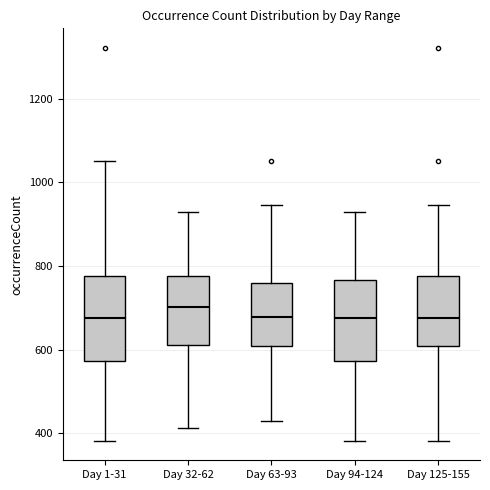

Where is the upper edge of the box for Day 1-31 on the y-axis? The values are not printed on the chart, so give them approximately, as read against the axis.

780